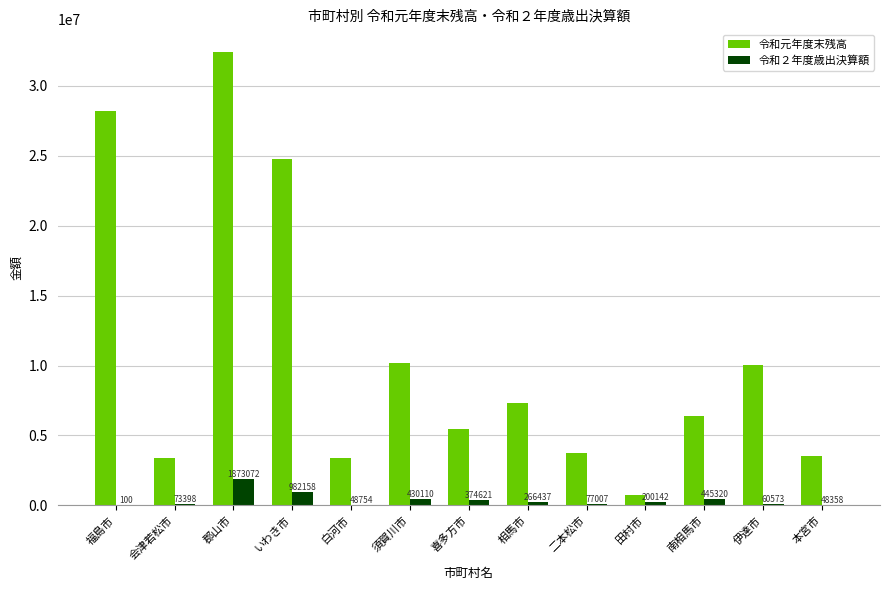

True or false: 令和２年度歳出決算額 has a value of 1873072 at 郡山市.

True